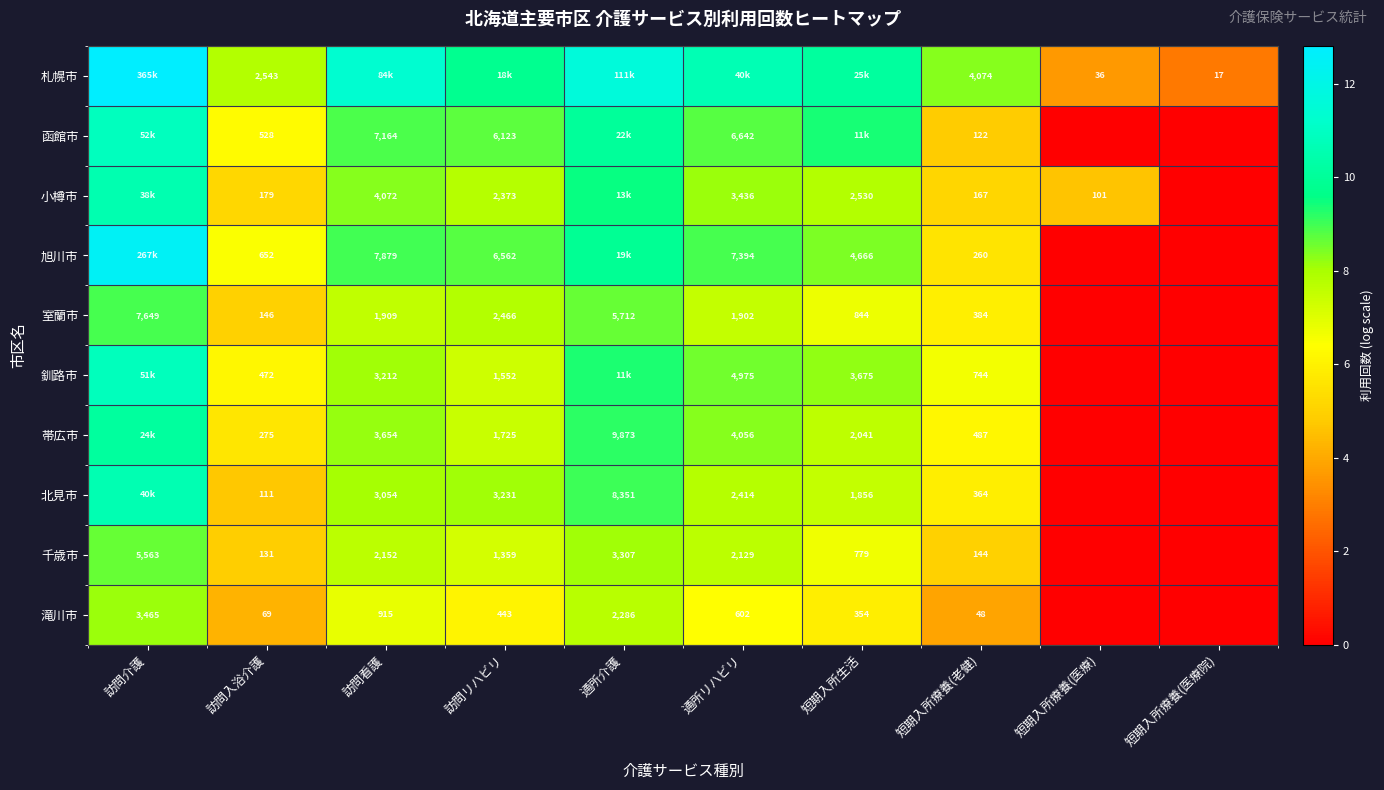

What is the spread (max minus min) of values at 訪問リハビリ?

3.7